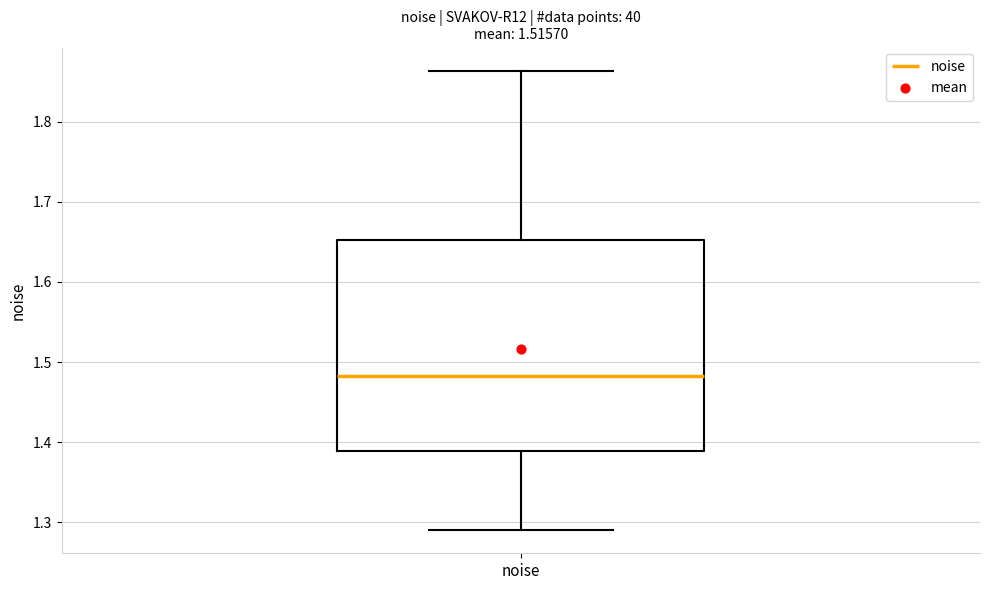

Where does the lower whisker of the box for noise end on the y-axis? The values are not printed on the chart, so give them approximately, as read against the axis.

1.29